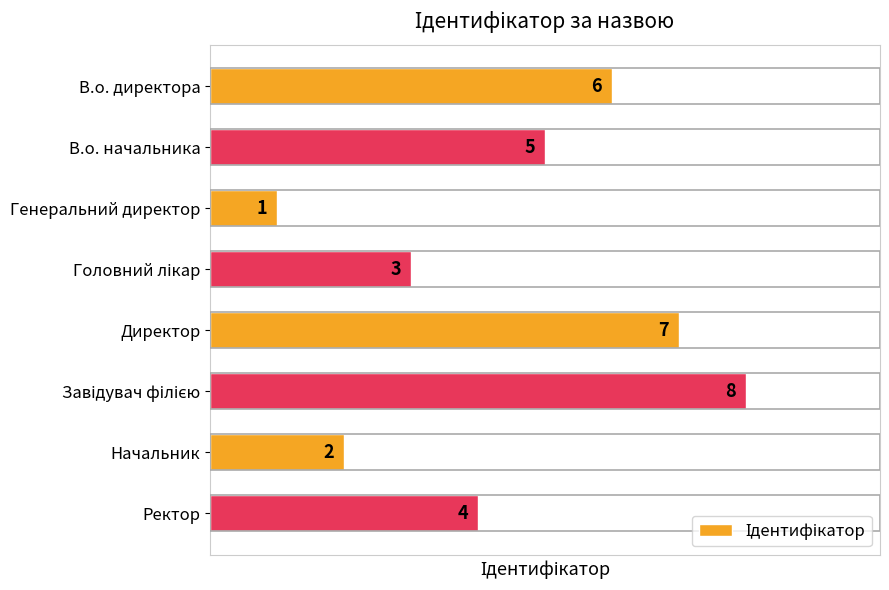

What is the minimum value shown in the chart?

1